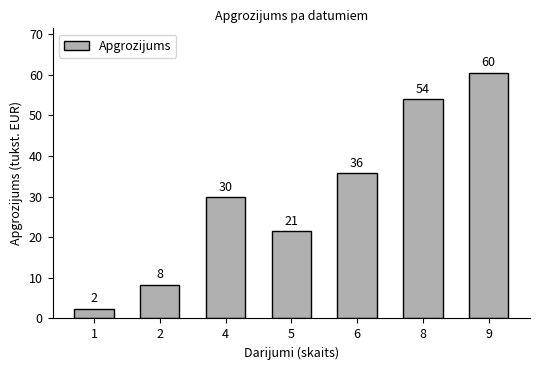

At which label does the data first exceed 29?

4